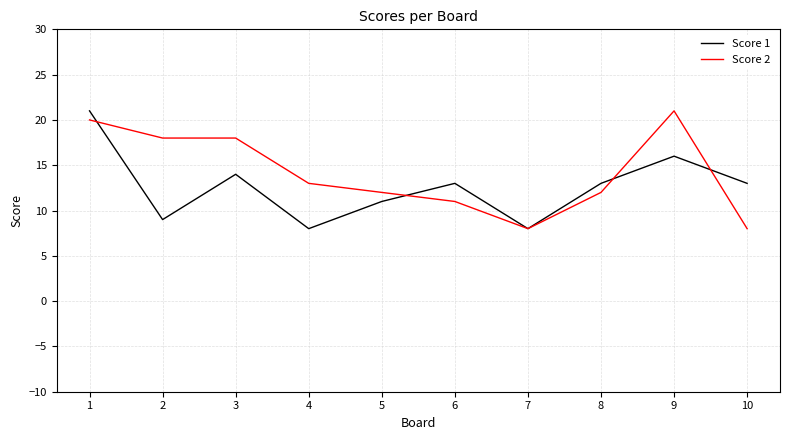

What is the minimum value shown in the chart?

8